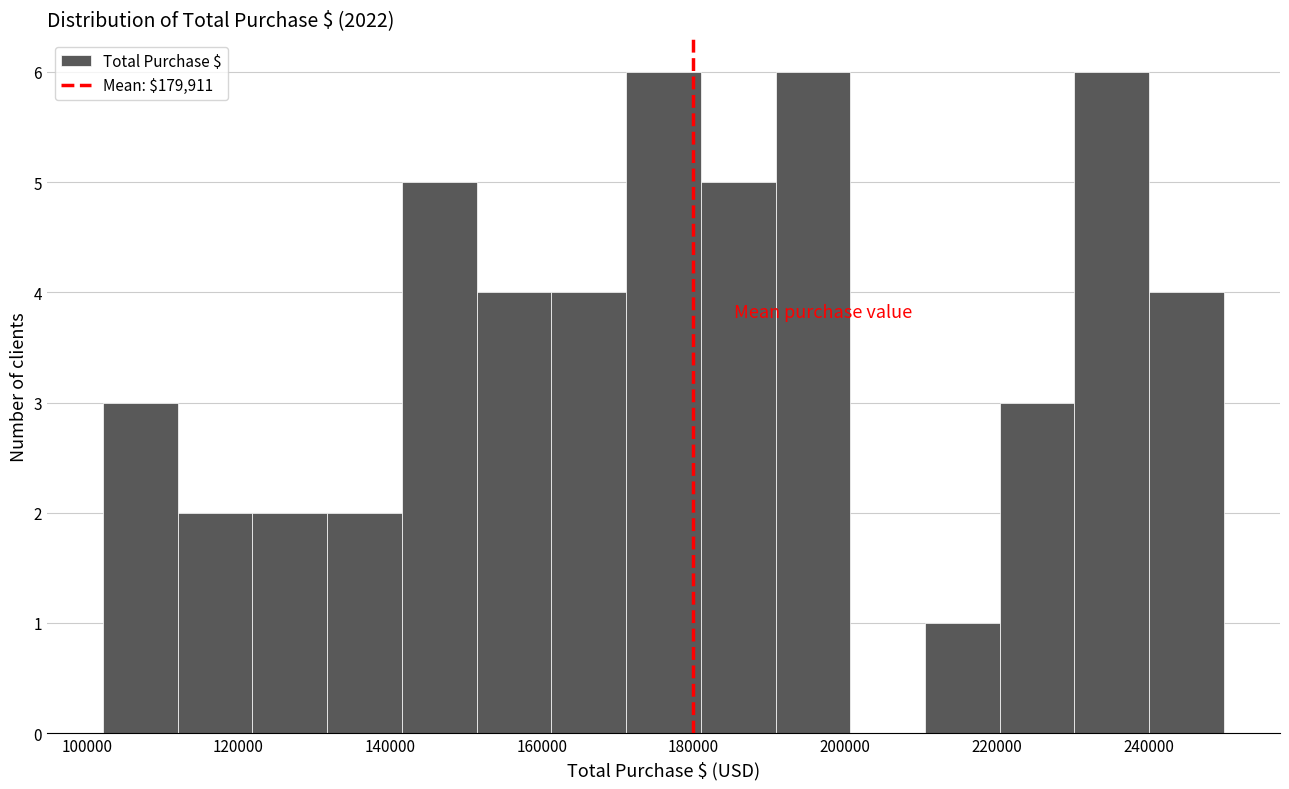

Reading left to right, list every bar in this chart as the range it spans on the x-axis followed by its height. Neither the bar edges nor the heights are printed on the chart, so give them approximately, as read against the axes.

102000 to 112000: 3
112000 to 122000: 2
122000 to 132000: 2
132000 to 142000: 2
142000 to 152000: 5
152000 to 162000: 4
162000 to 172000: 4
172000 to 180000: 6
180000 to 190000: 5
190000 to 200000: 6
200000 to 210000: 0
210000 to 220000: 1
220000 to 230000: 3
230000 to 240000: 6
240000 to 250000: 4